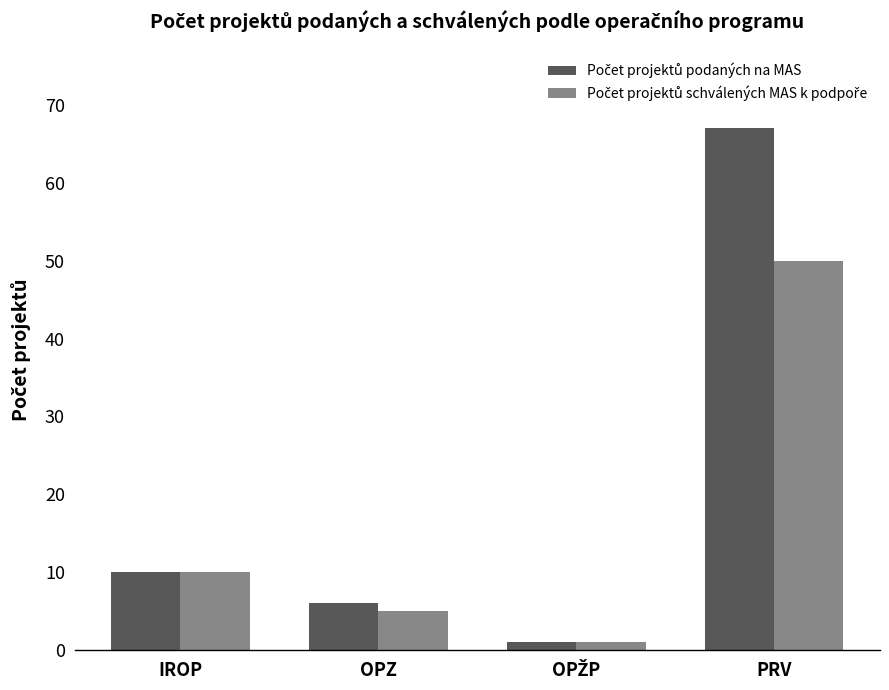

What is the greatest value displayed?

67